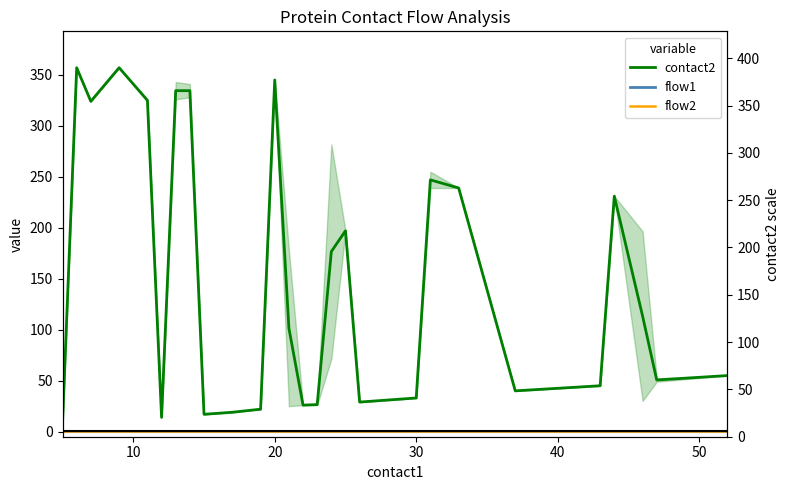

What is the average value of the flow1 series?

1.0